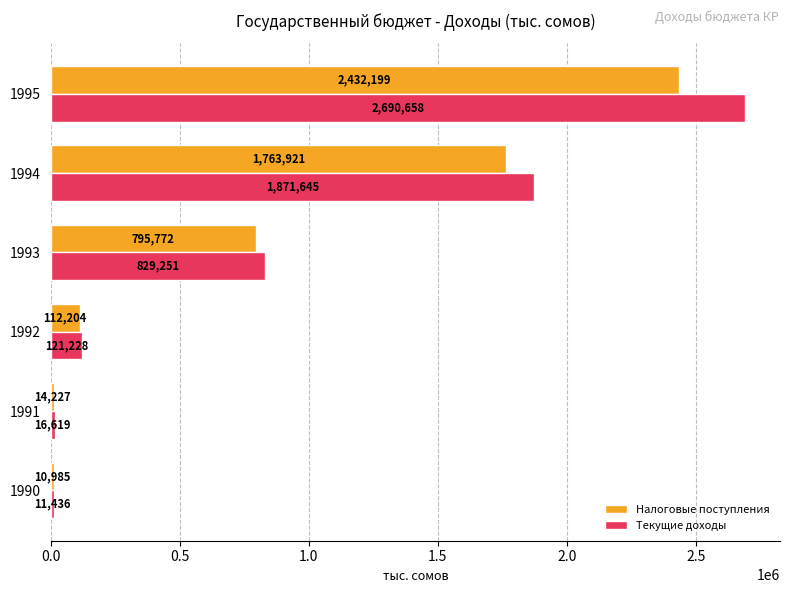

What is the difference between the maximum and minimum values in the Текущие доходы series?

2679221.8